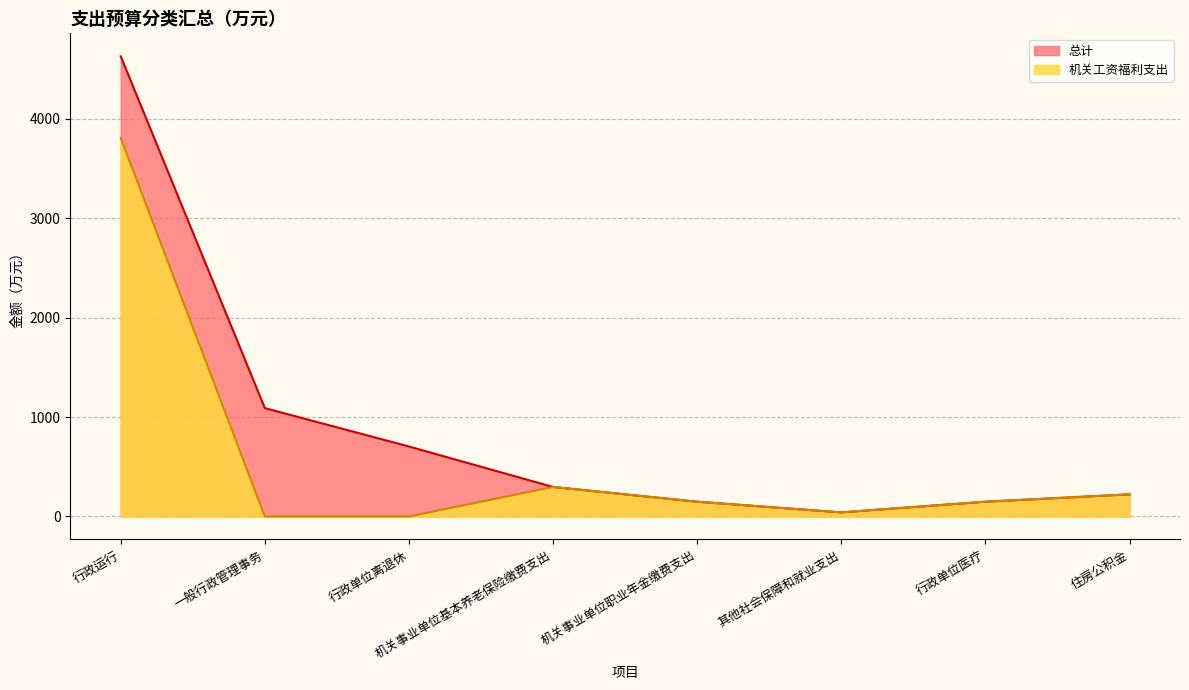

What is the difference between the 机关工资福利支出 values at 其他社会保障和就业支出 and 行政单位医疗?

107.3